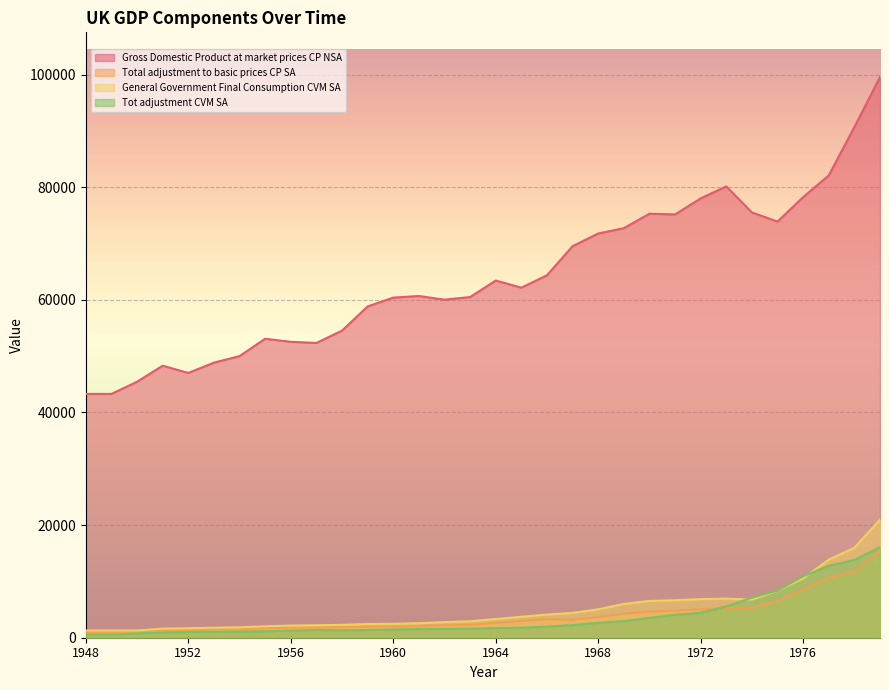

Rank the series at 1953 from lowest to highest value.

Tot adjustment CVM SA, Total adjustment to basic prices CP SA, General Government Final Consumption CVM SA, Gross Domestic Product at market prices CP NSA